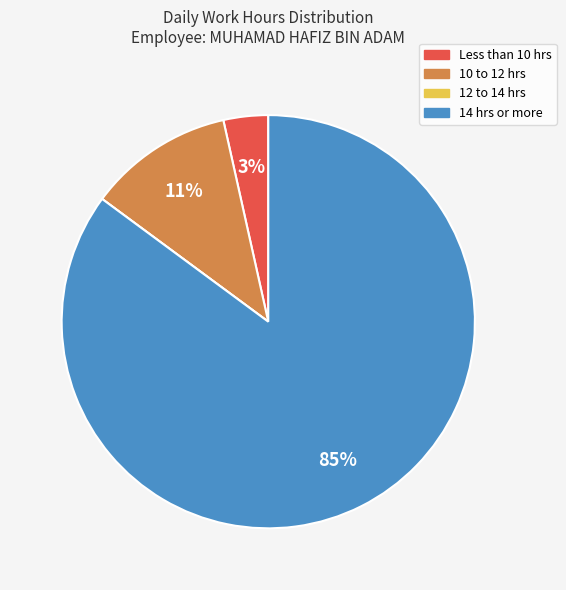

What is the largest slice in the pie chart?

14 hrs or more